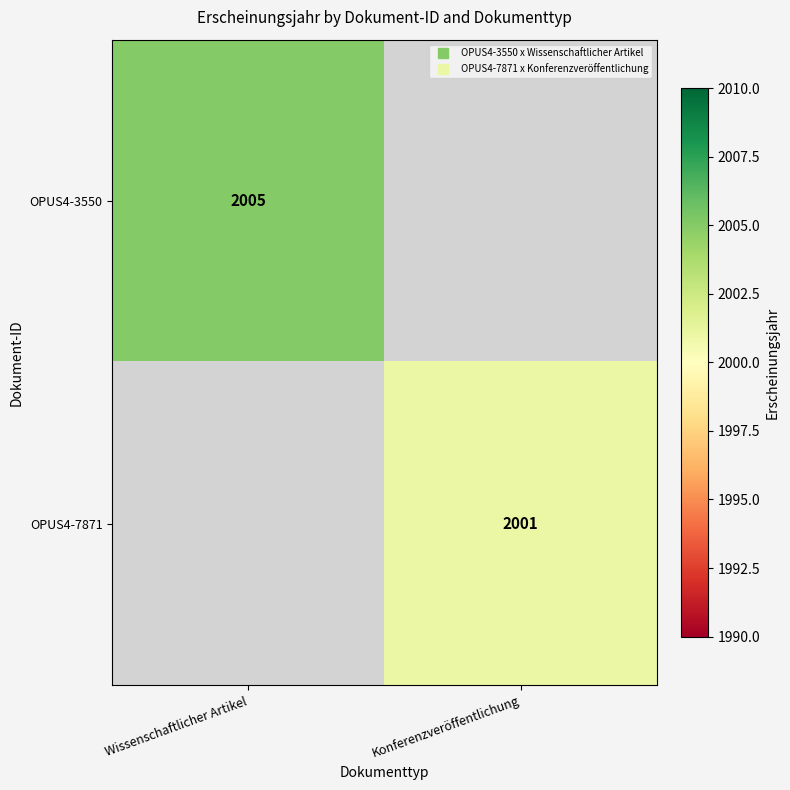

Between Konferenzveröffentlichung and Wissenschaftlicher Artikel, which is larger?

Wissenschaftlicher Artikel